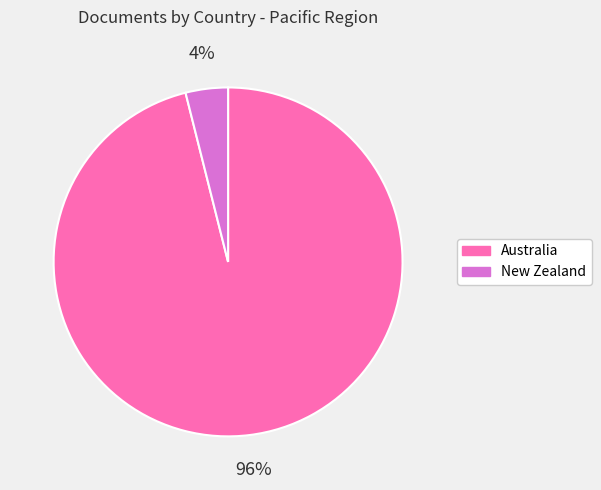

Is the sum of New Zealand and Australia greater than half?

Yes